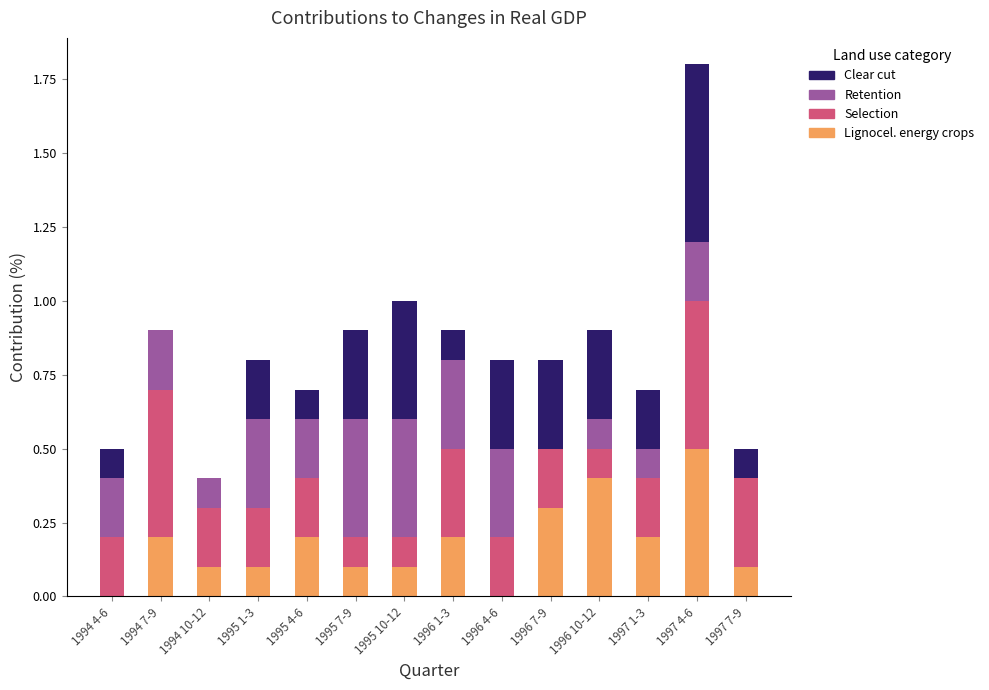

What is the total value across all series at 1996 1-3?

0.9